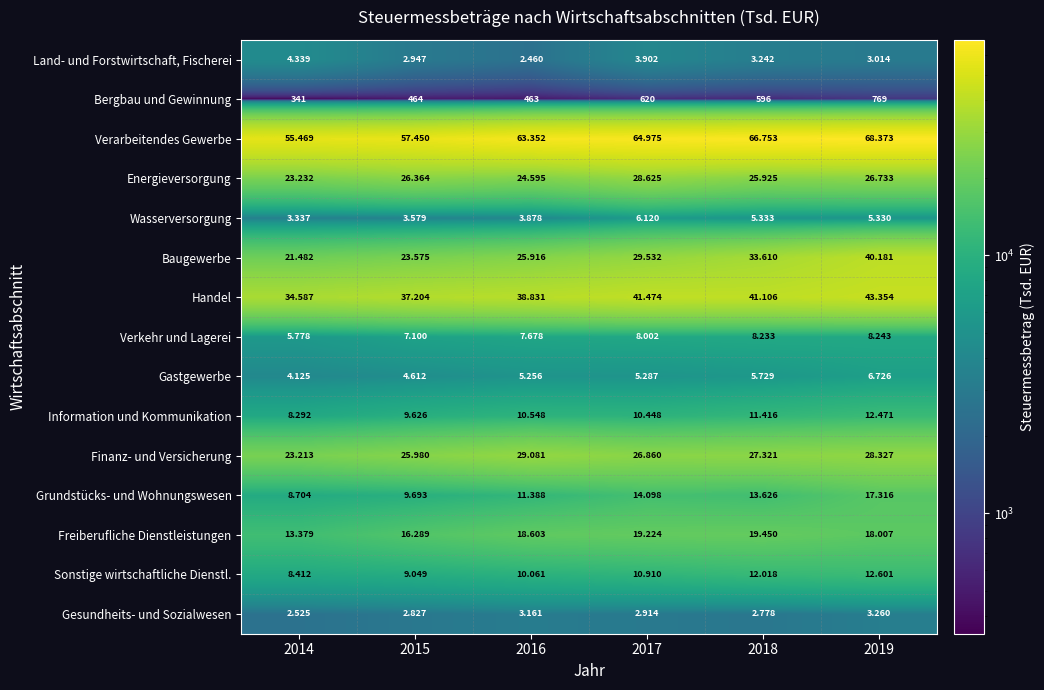

At which category is the sum across all series the highest?

2019